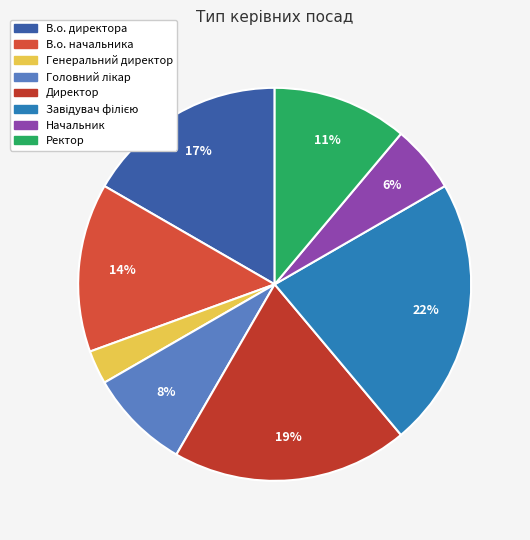

The В.о. начальника slice represents 23% of the pie. True or false?

False